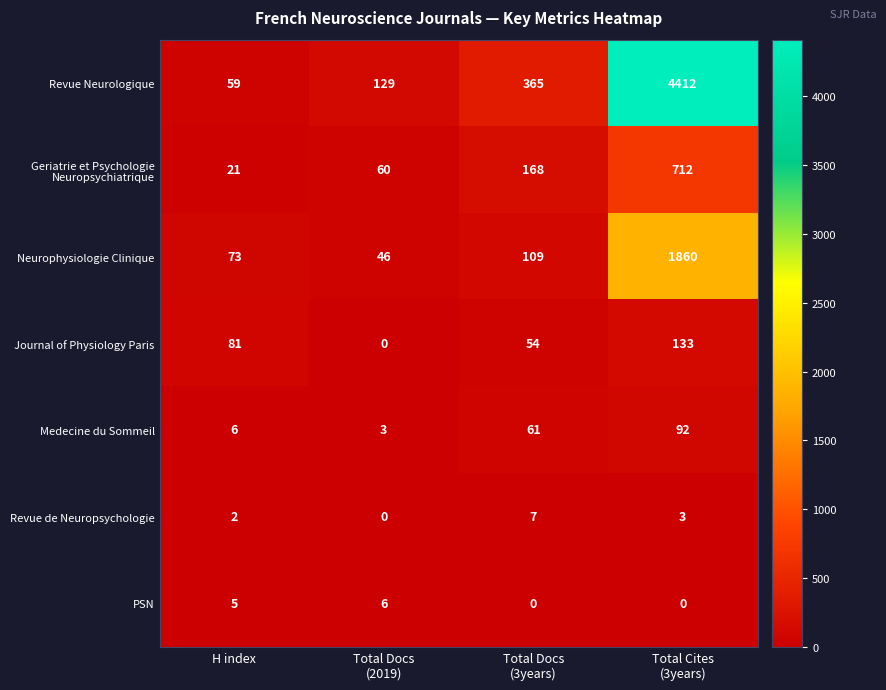

Is it true that Revue de Neuropsychologie equals 3 at H index?

False